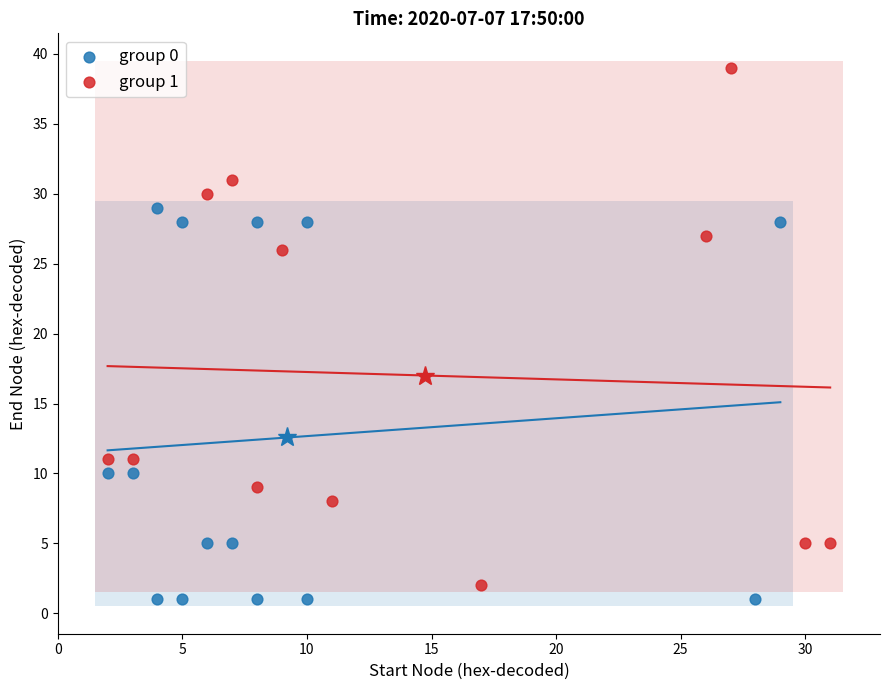

Which series reaches the maximum Y coordinate?

group 1